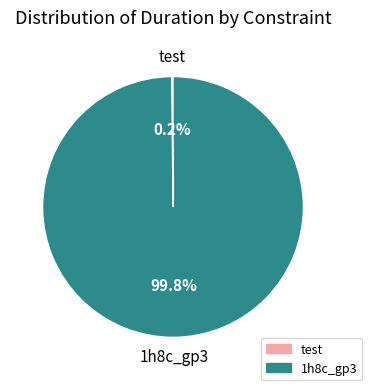

Is there a majority slice in this chart?

Yes